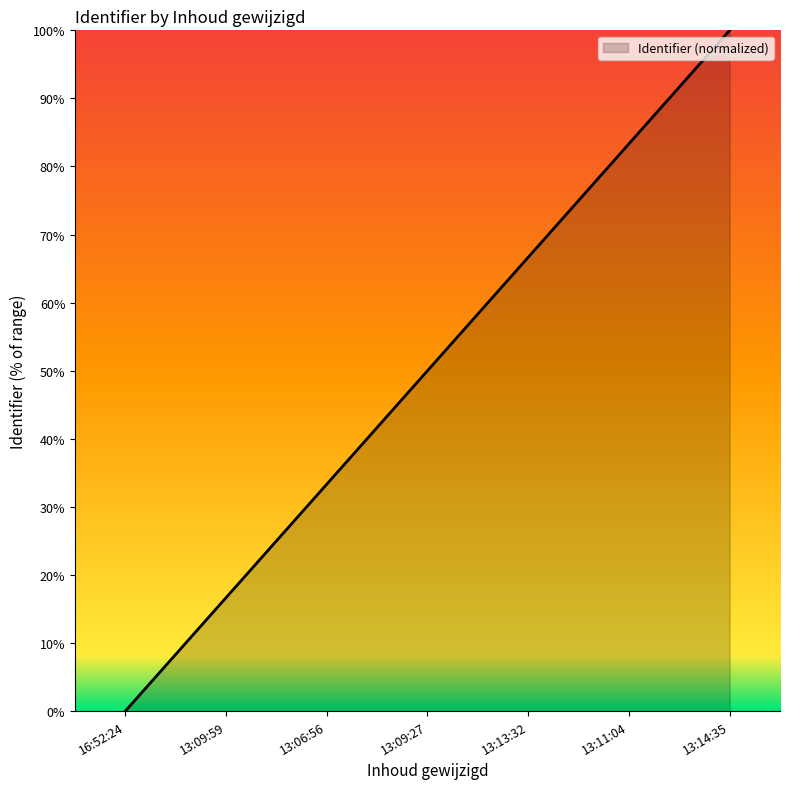

Is it true that the value at 13:06:56 is 11.2?

False